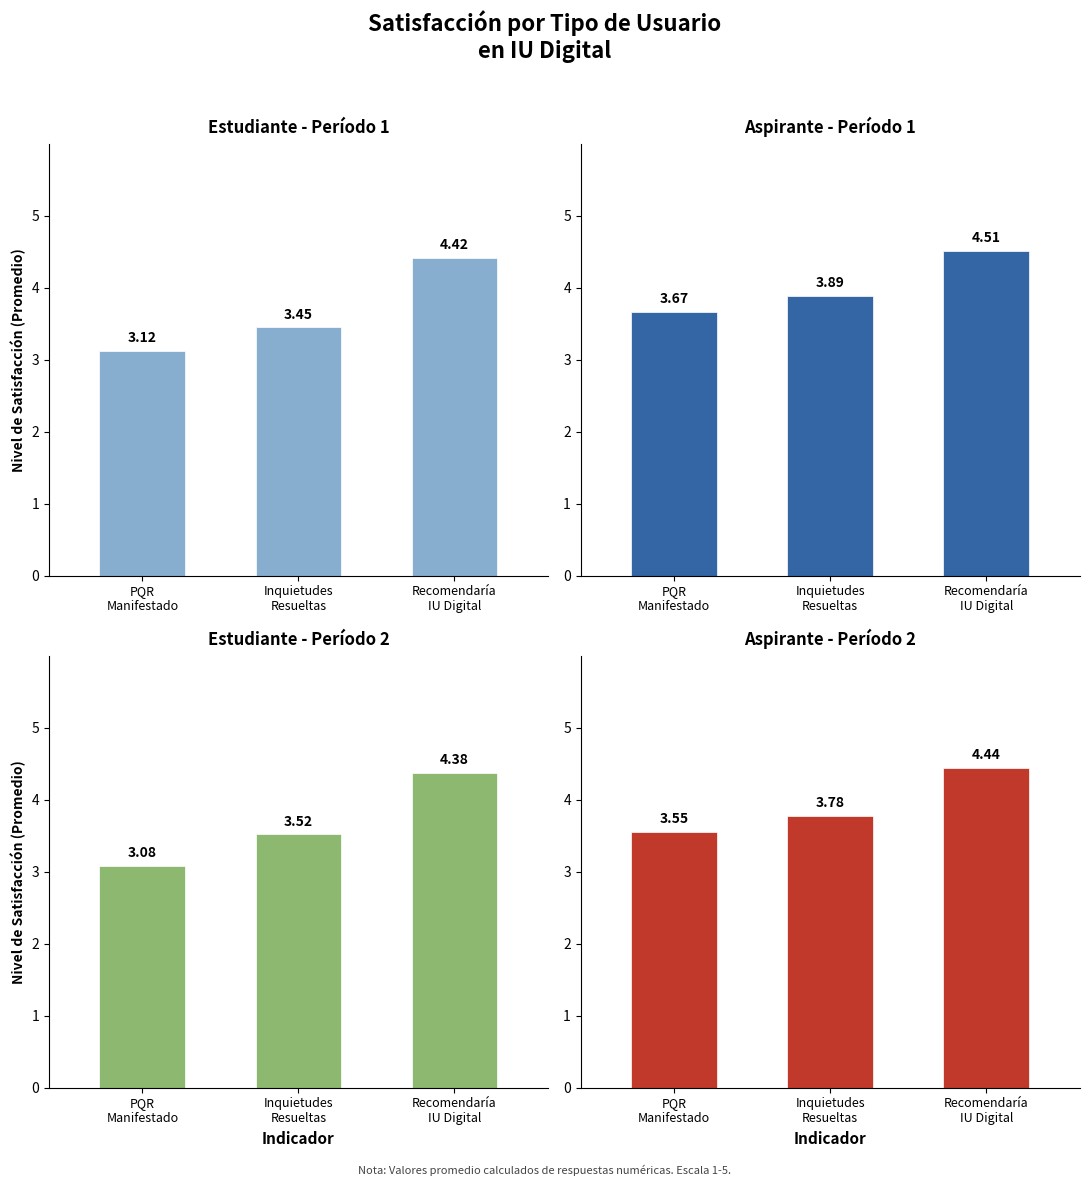

The Aspirante - Período 1 series shows 5.4 at PQR
Manifestado. True or false?

False